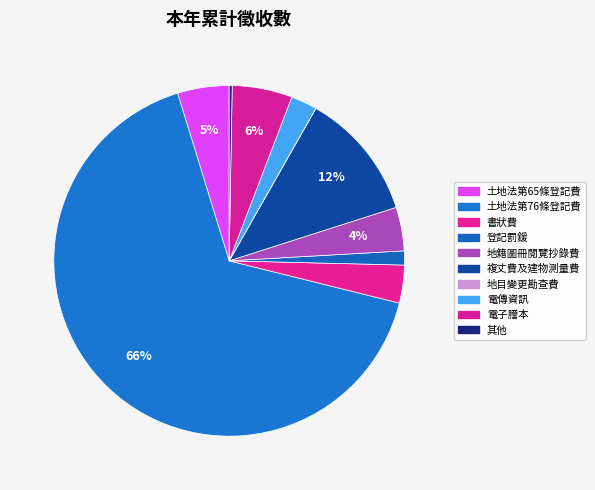

Does 土地法第76條登記費 account for over 50% of the chart?

Yes